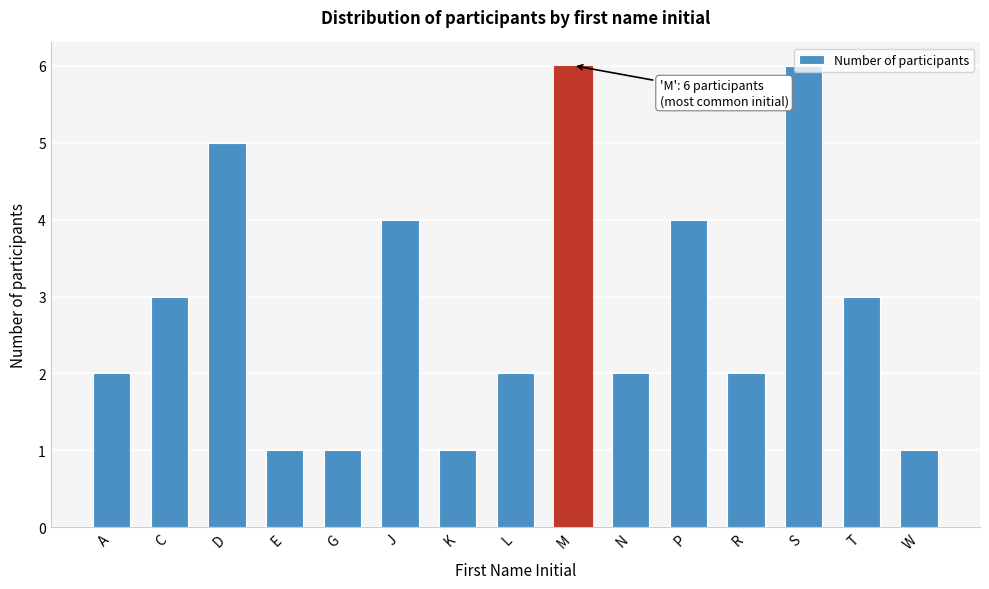

What is the ratio of the value at C to the value at D?

0.6